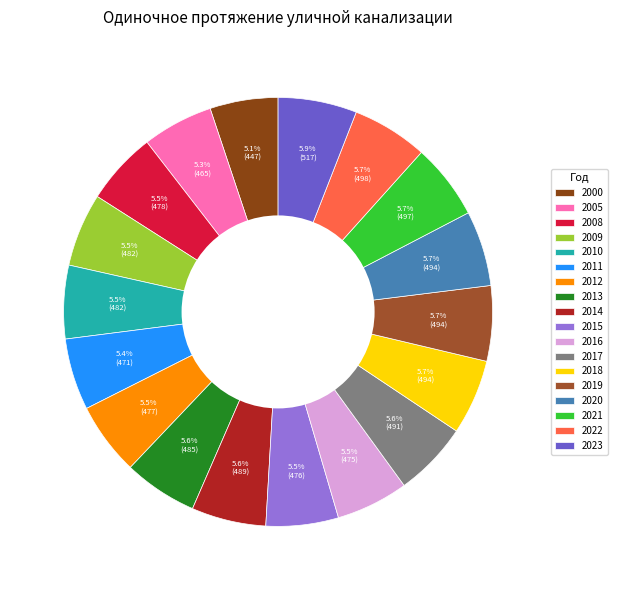

Rank the categories by value from highest to lowest.

2023, 2022, 2021, 2020, 2019, 2018, 2017, 2014, 2013, 2009, 2010, 2008, 2012, 2015, 2016, 2011, 2005, 2000